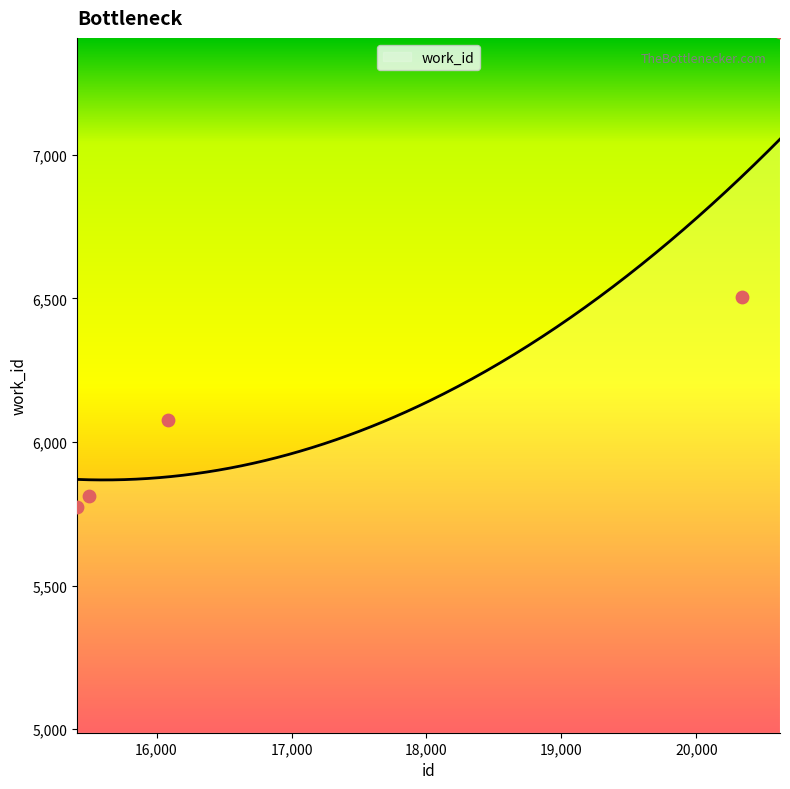

Which has a higher value, 20619 or 20341?

20619